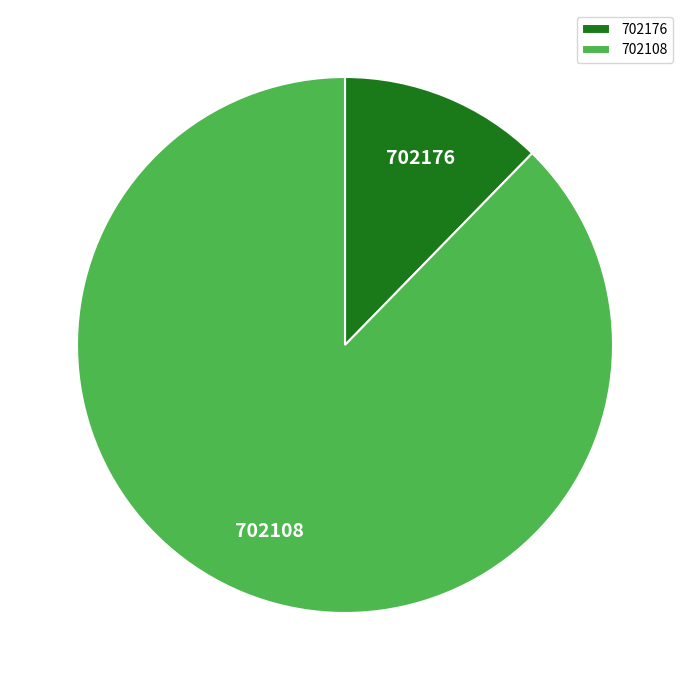

Between 702108 and 702176, which is larger?

702108